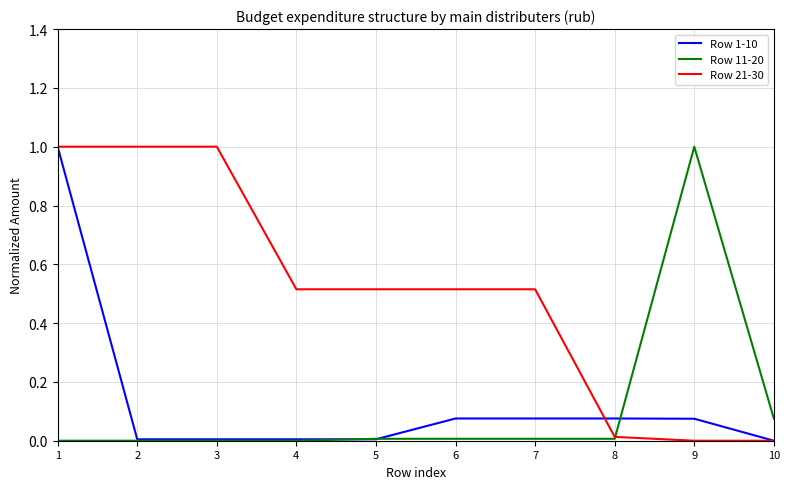

What is the difference between the maximum and minimum values in the Row 11-20 series?

1.0